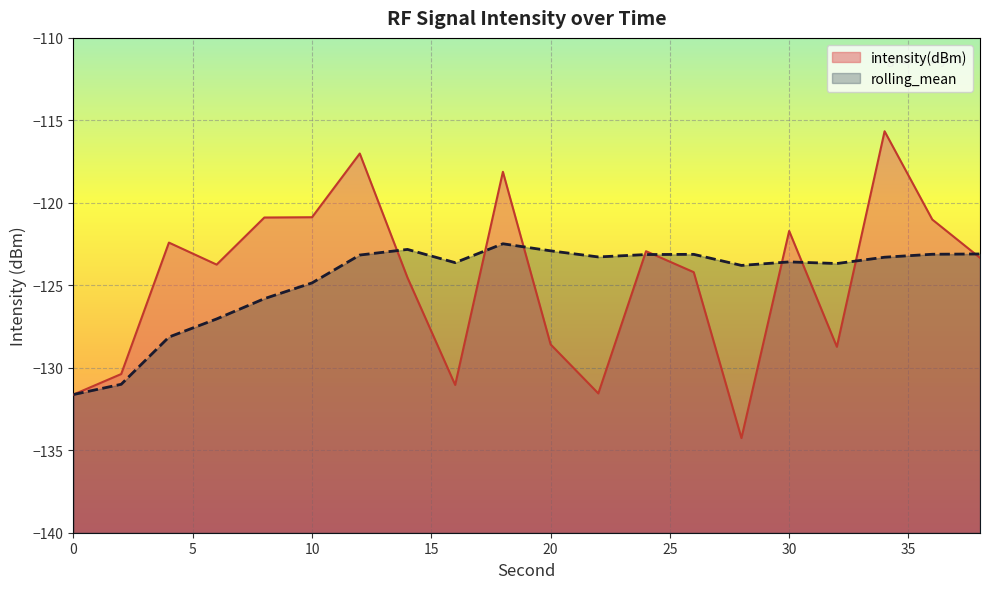

Reading left to right, transcribe all the data shown in this chart.

intensity(dBm): -131.6	-130.4	-122.4	-123.7	-120.9	-120.9	-117.0	-124.5	-131.0	-118.1	-128.6	-131.6	-122.9	-124.2	-134.3	-121.7	-128.7	-115.7	-121.0	-123.3
rolling_mean: -131.6	-131.0	-128.1	-127.0	-125.8	-124.9	-123.2	-122.8	-123.6	-122.5	-122.9	-123.3	-123.1	-123.1	-123.8	-123.6	-123.7	-123.3	-123.1	-123.1